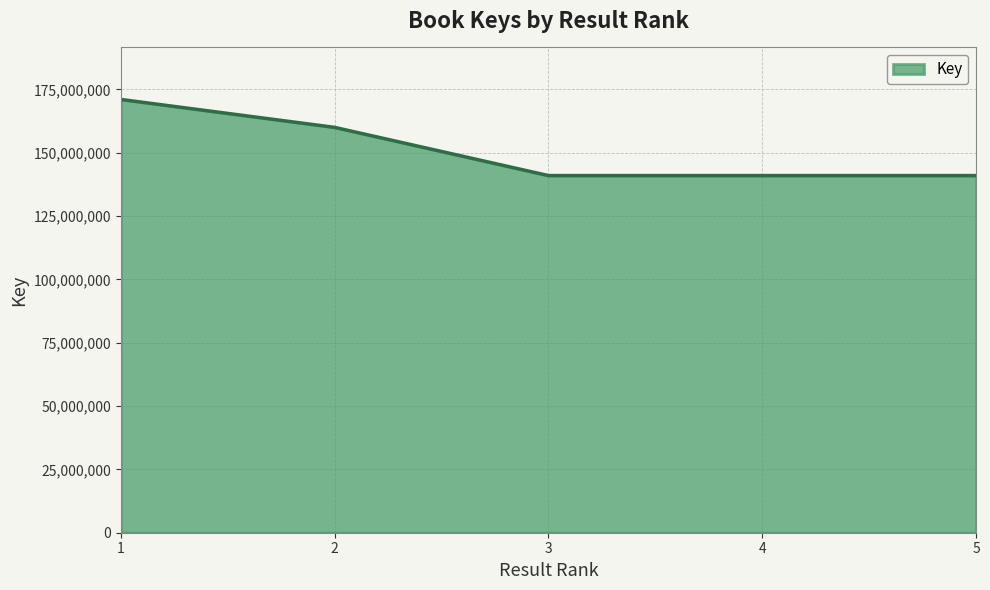

The value at 4 is 141015132. True or false?

True